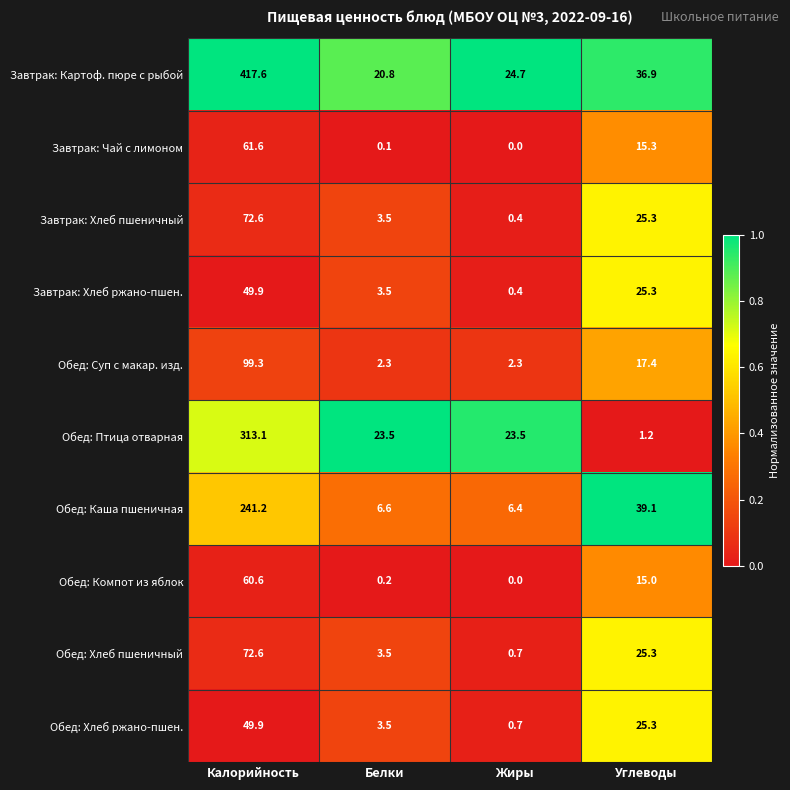

Count the number of data series in this chart.

10